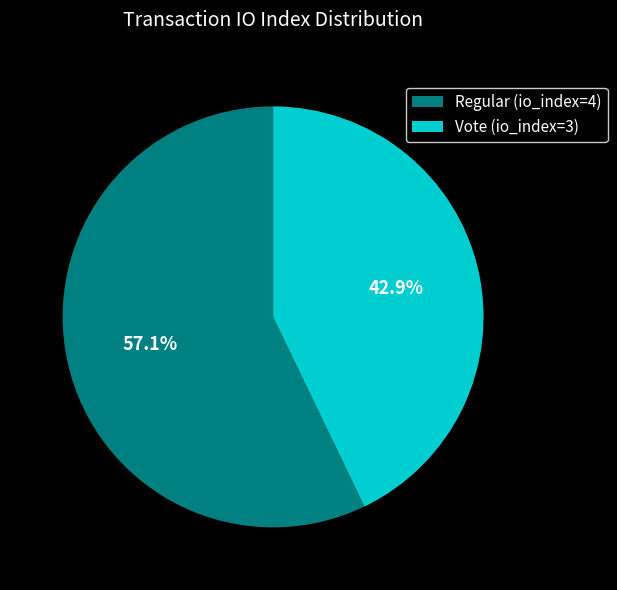

Count the number of slices in the pie.

2